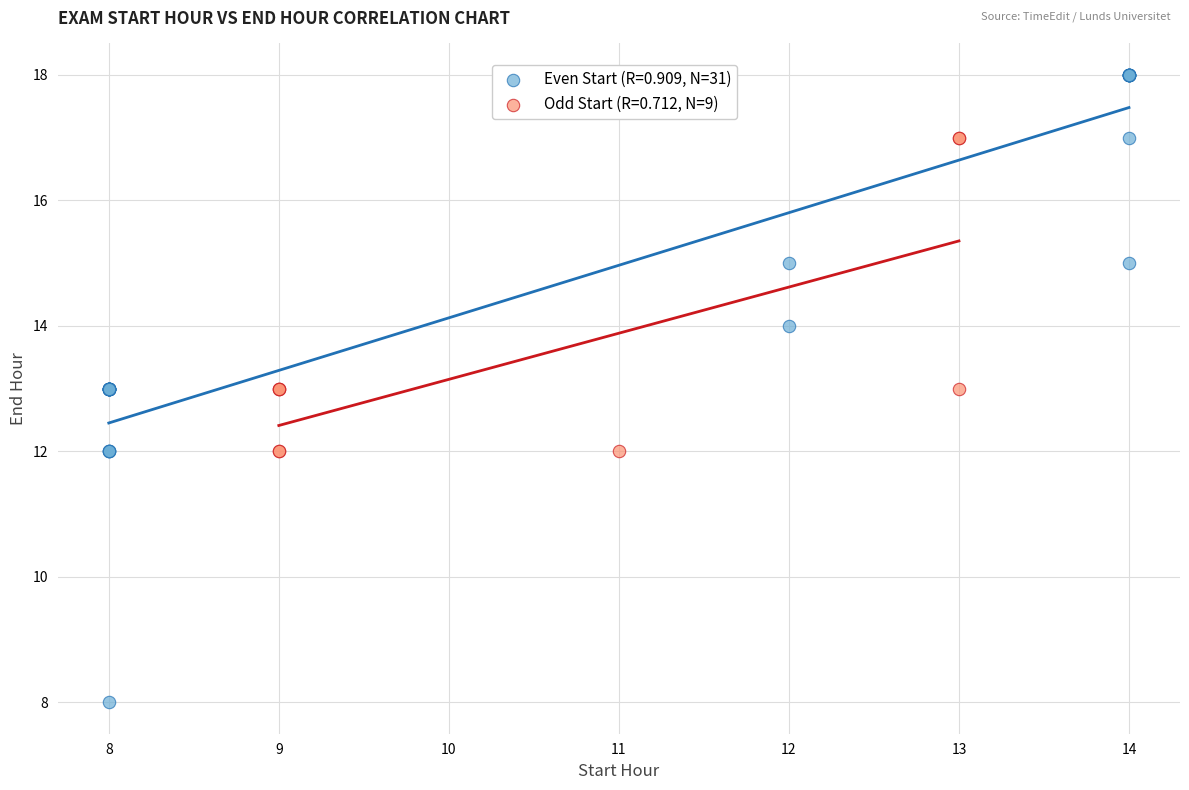

Which series reaches the minimum Y coordinate?

Even Start (R=0.909, N=31)